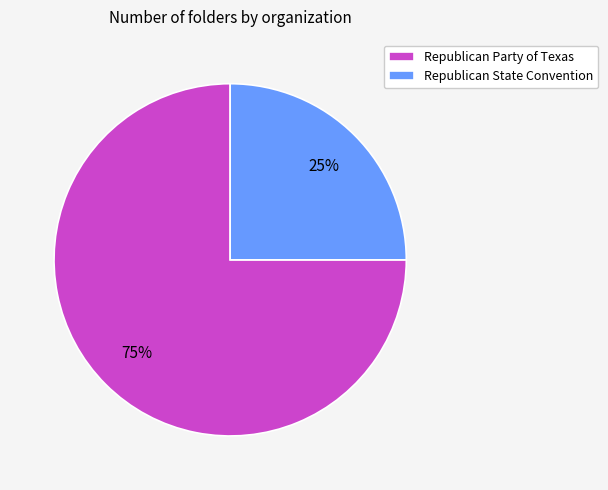

Which category has the smallest portion of the pie?

Republican State Convention